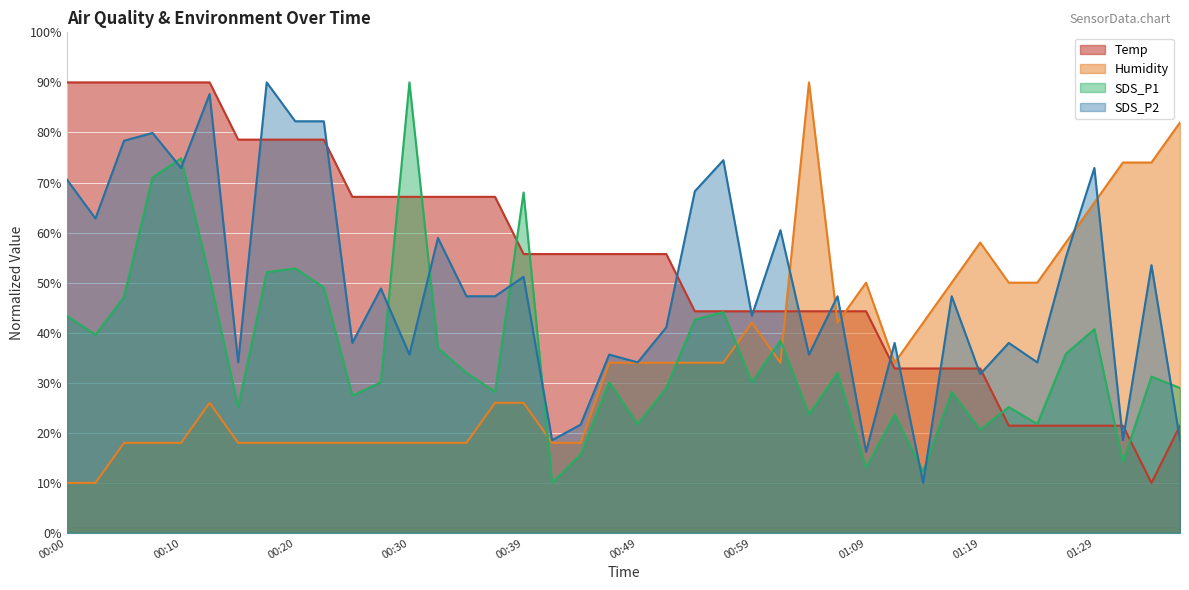

At which label is Temp closest to 50?

00:39